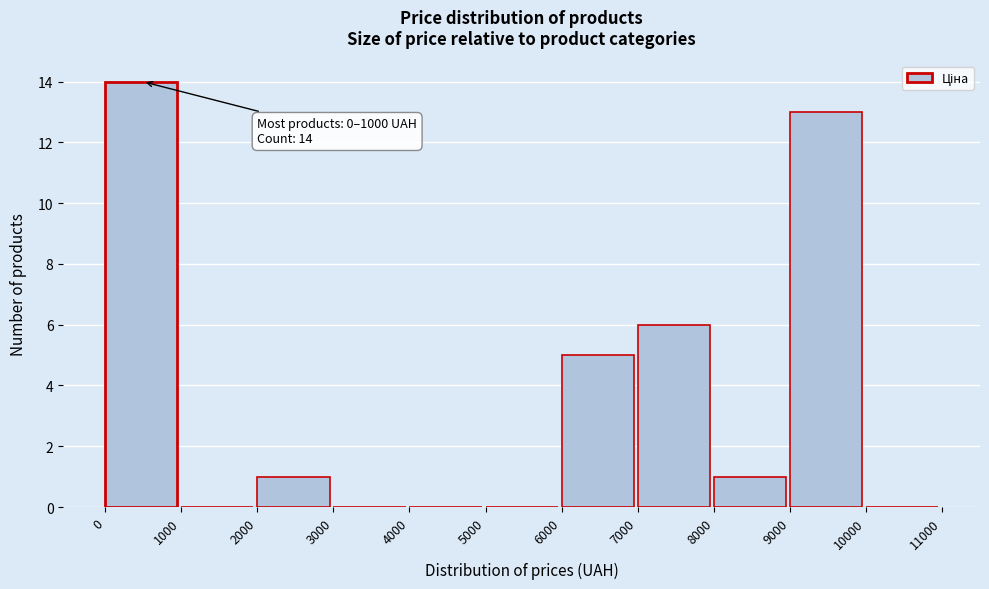

Over which range of the x-axis is the bar tallest?

0 to 1000